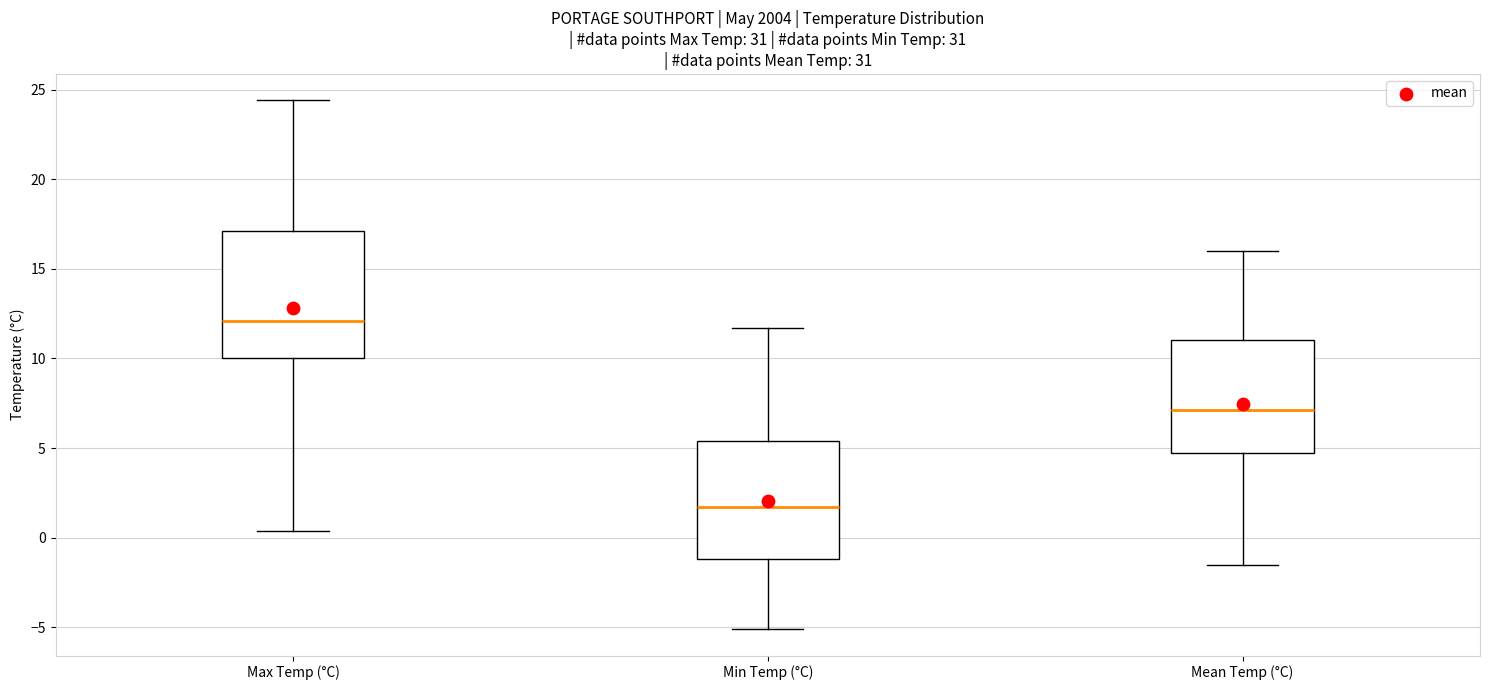

Reading left to right, transcribe this box plot: for each box, give where its median line is, the range the box spans, and where its two whiskers end, as read against the y-axis. The values are not printed on the chart, so give them approximately, as read against the axis.

Max Temp (°C): median 12.0, box 10.0 to 17.0, whiskers 0.5 to 24.5
Min Temp (°C): median 1.5, box -1.0 to 5.5, whiskers -5.0 to 11.5
Mean Temp (°C): median 7.0, box 5.0 to 11.0, whiskers -1.5 to 16.0